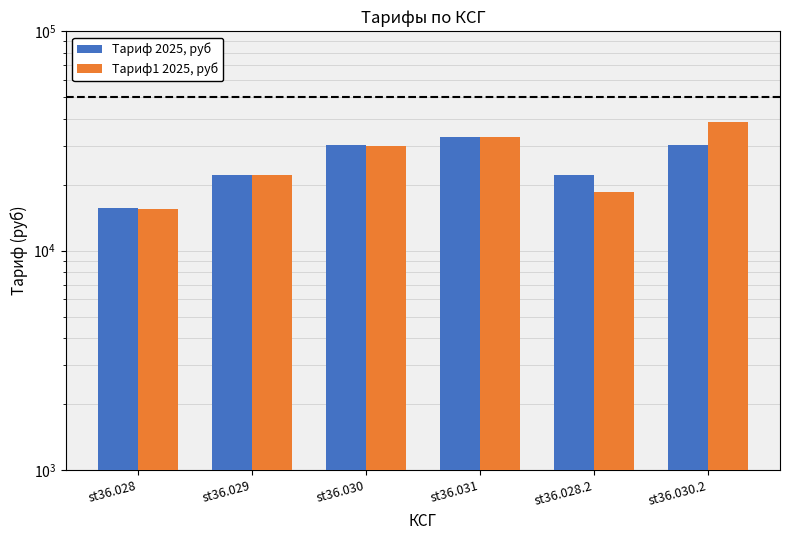

What is the sum of all Тариф 2025, руб values?

153124